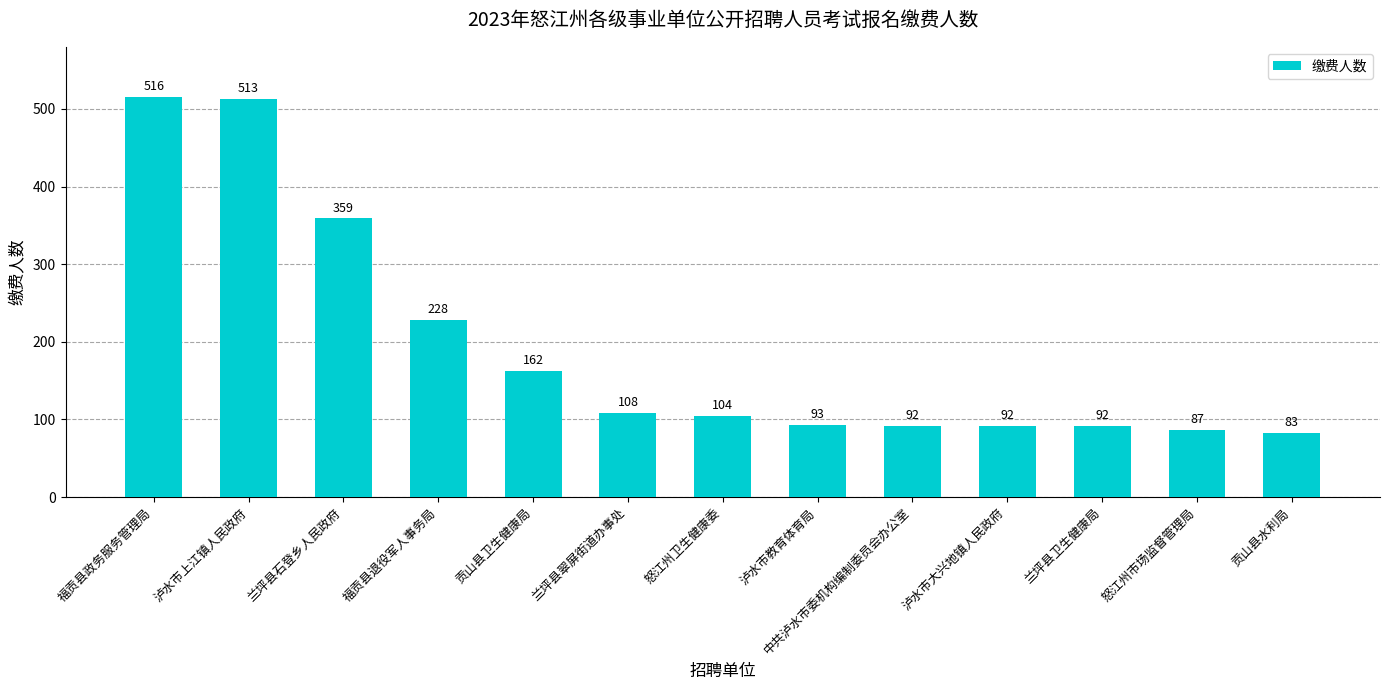

What is the difference between the values at 兰坪县卫生健康局 and 福贡县退役军人事务局?

136